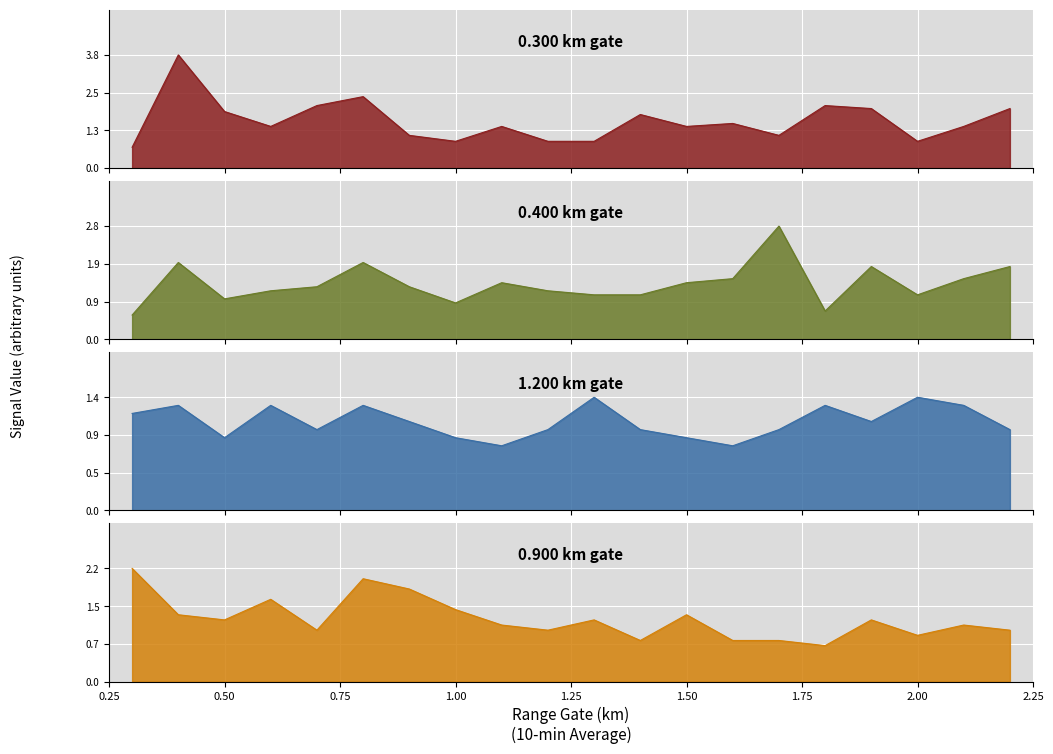

What is the approximate value of 0.400 at 2.0?

1.1